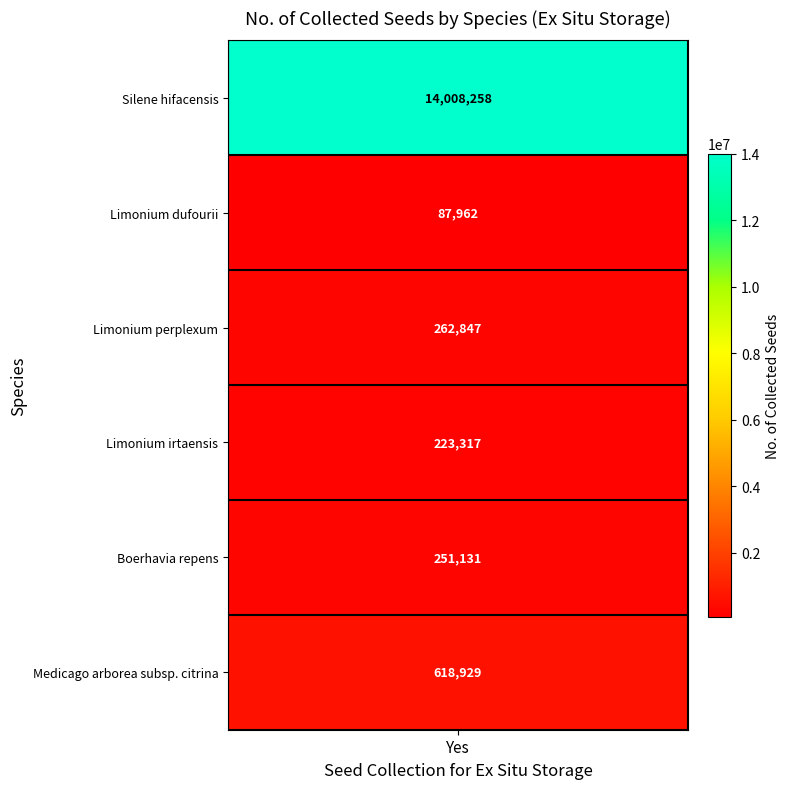

True or false: the data shows 223317 at Limonium irtaensis.

True